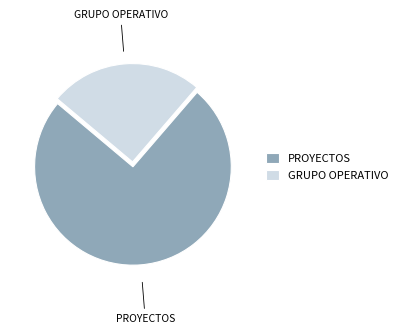

Which category has the biggest portion of the pie?

PROYECTOS